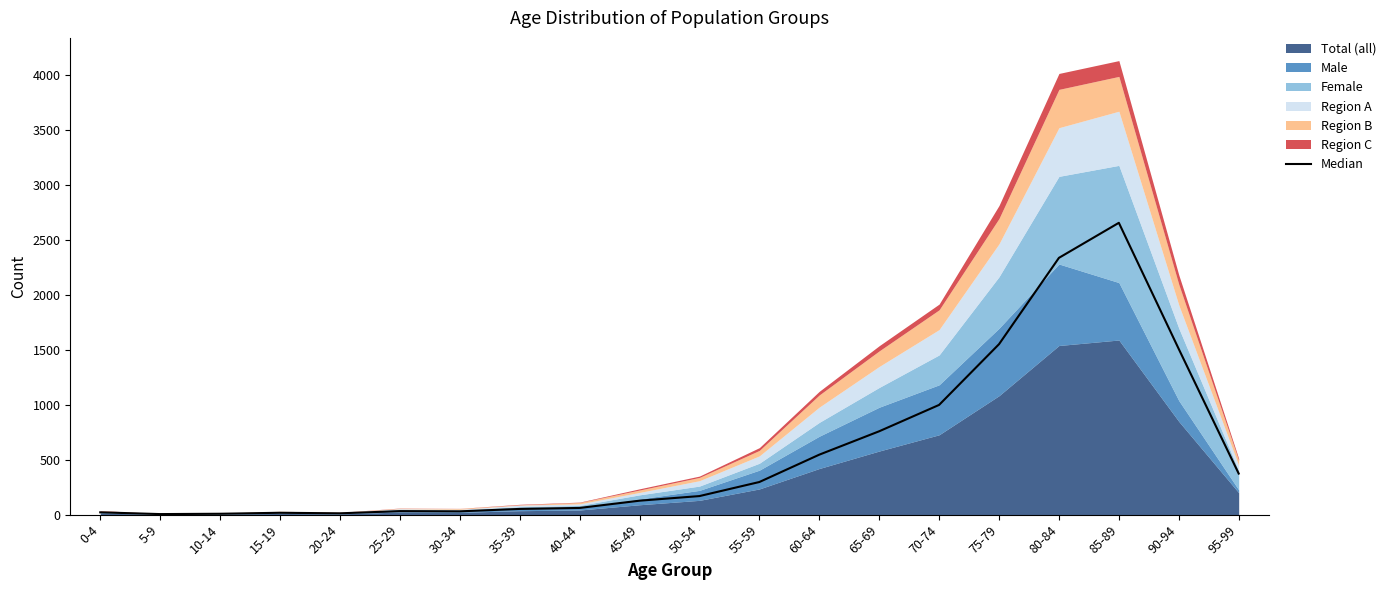

What is the sum of all values?

11564